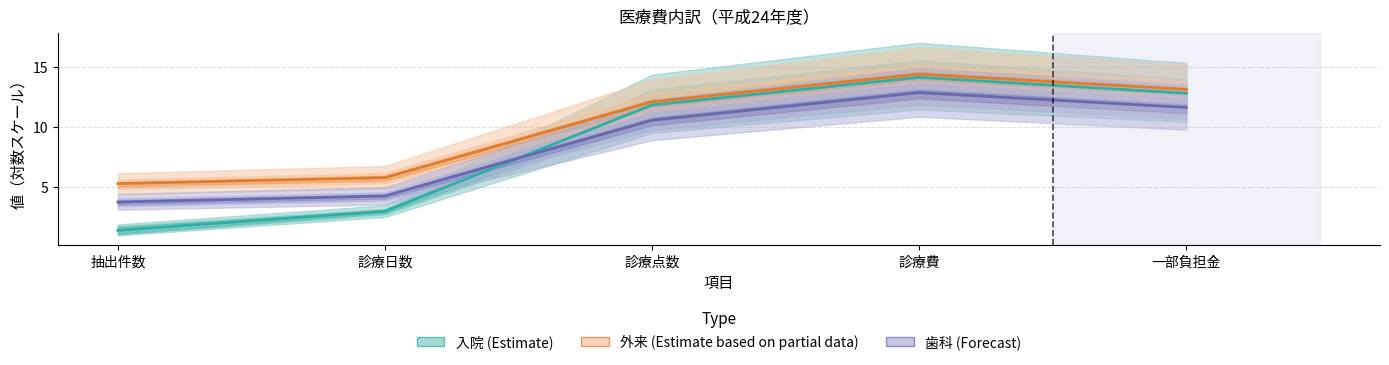

What is the spread (max minus min) of values at 診療日数?

2.8